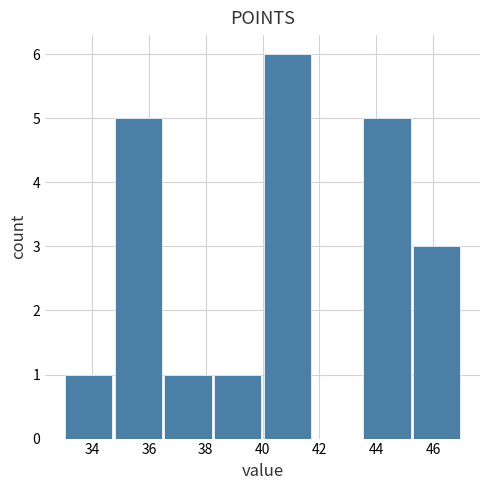

Which range on the x-axis has the tallest bar?

40.00 to 41.75